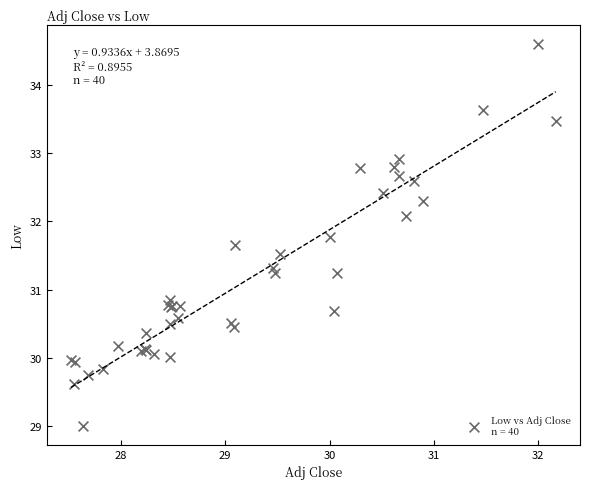

What Y value in the scatter plot is closest to 31?

30.9